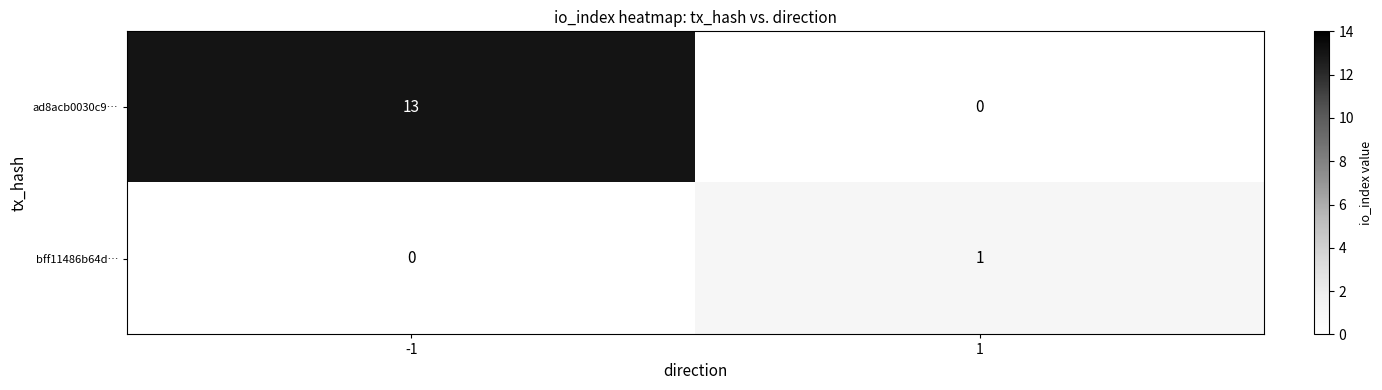

Reading right to left, list all the values displayed in this chart.

ad8acb0030c9…: 0	13
bff11486b64d…: 1	0